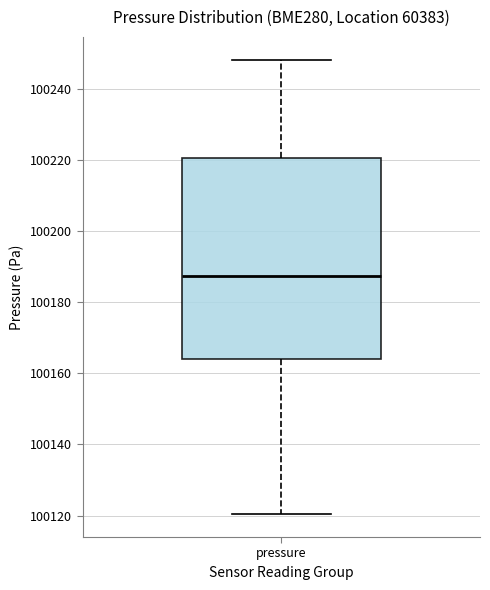

Read this box plot against the y-axis: the position of the median line, the range covered by the box, and the ends of both whiskers. The values are not printed on the chart, so give them approximately, as read against the axis.

median 100188, box 100164 to 100220, whiskers 100120 to 100248